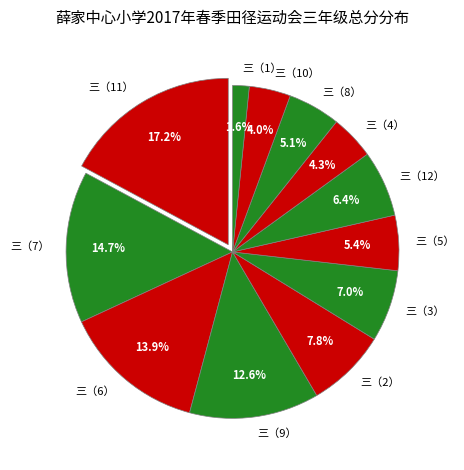

What percentage is the 三（11） slice, to the nearest percent?

17%